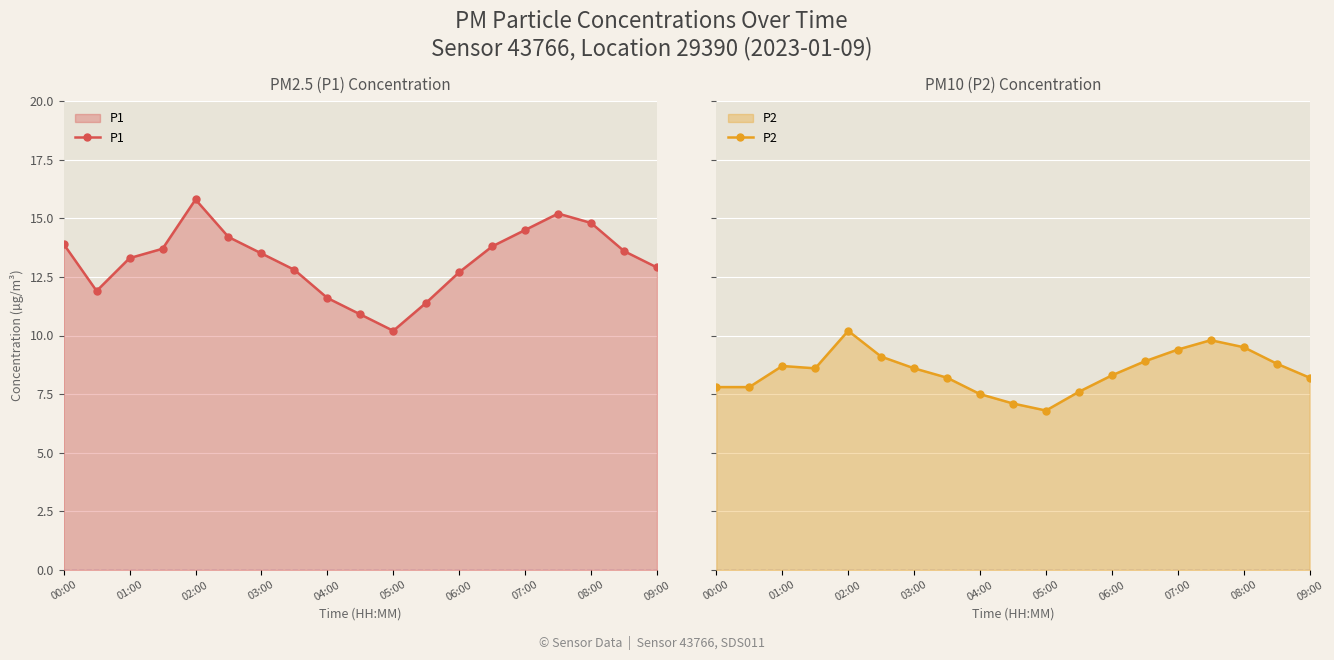

How many values in the P2 series exceed 8?

13